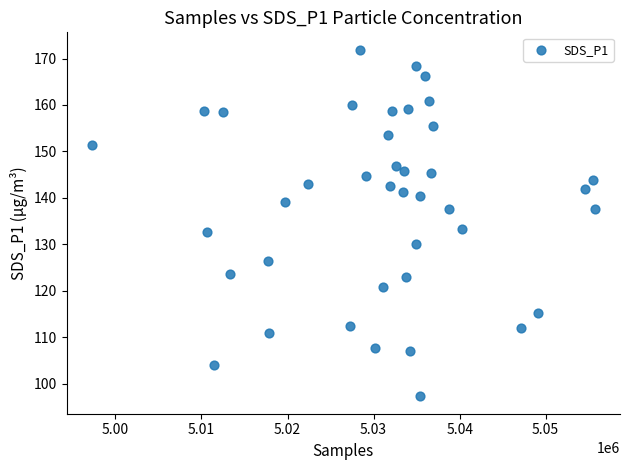

What is the range of X values (max minus min)?

58471.0